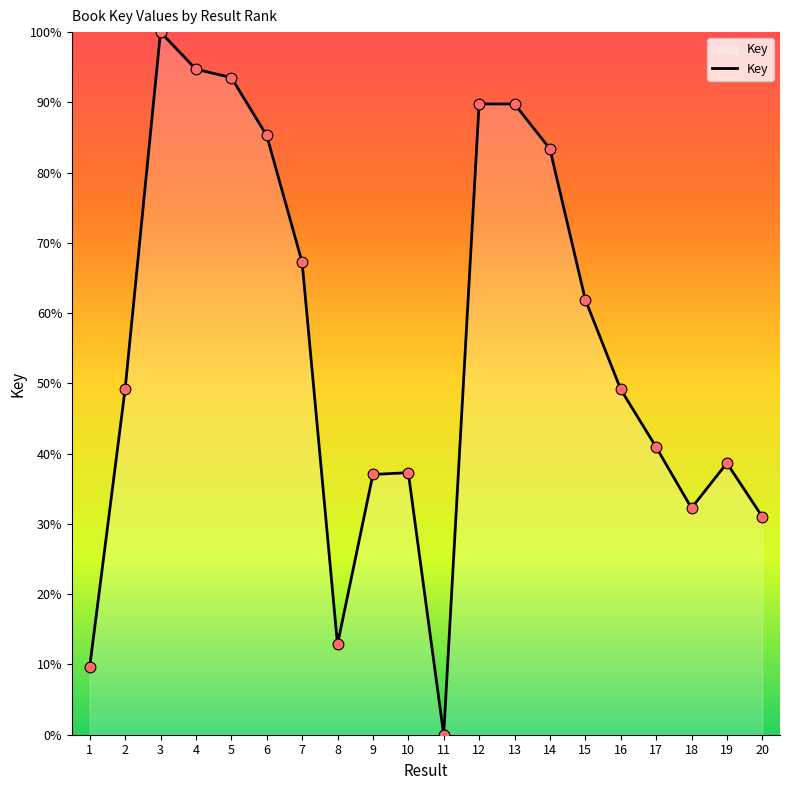

What is the change in value from 4 to 15?

-32.8